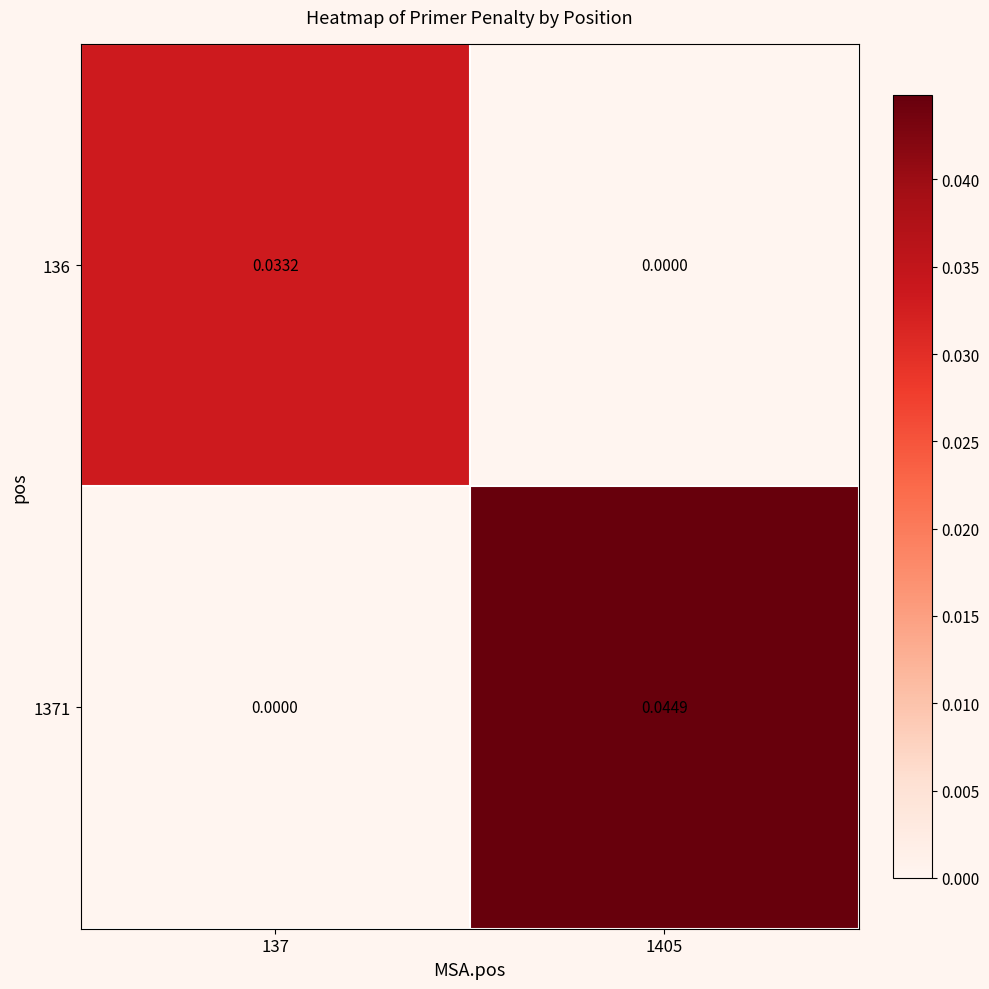

How many distinct data groups are displayed?

2